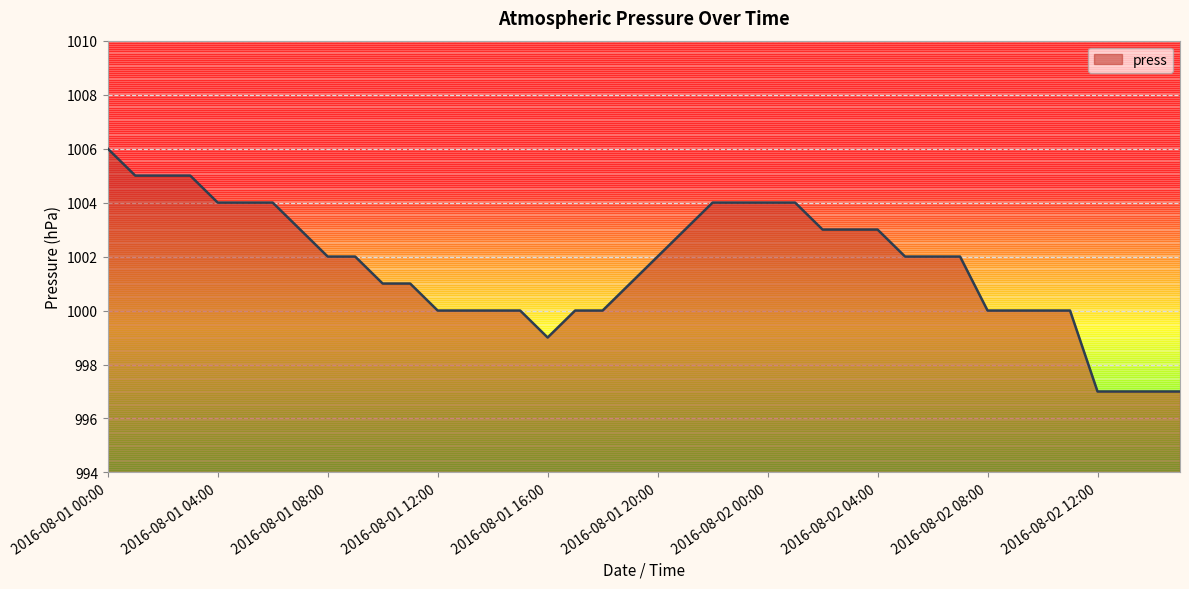

What is the greatest value displayed?

1006